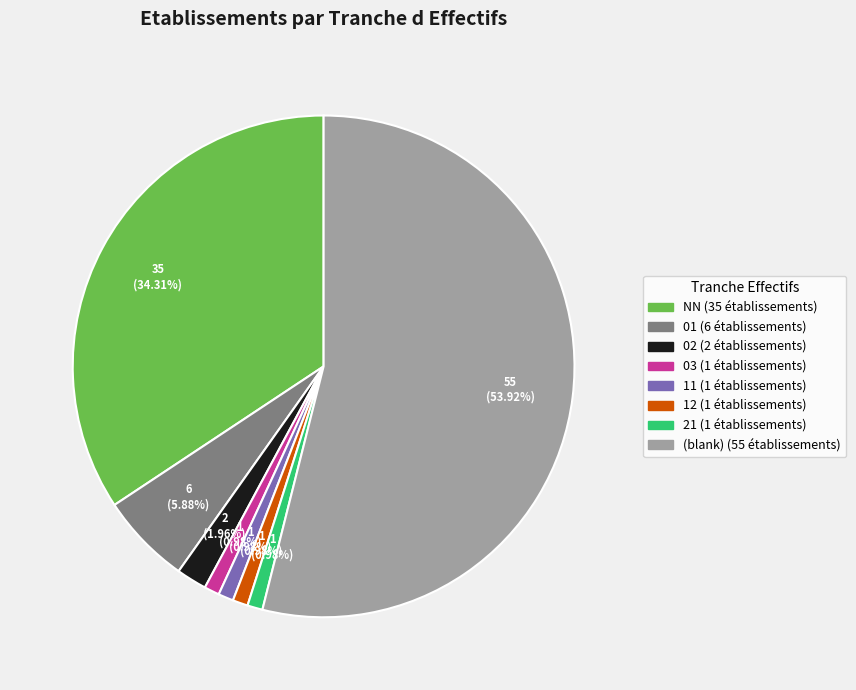

Is there any slice that represents more than half of the pie?

Yes